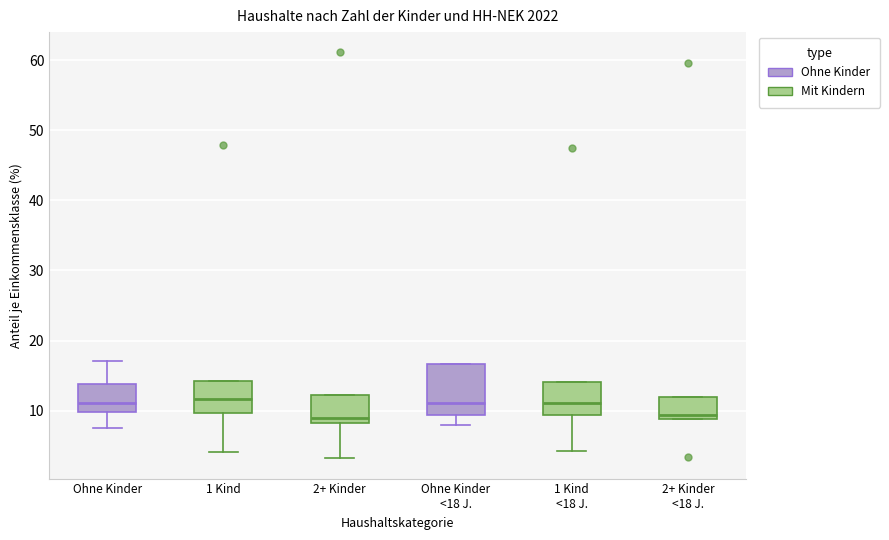

Reading left to right, transcribe this box plot: for each box, give where its median line is, the range the box spans, and where its two whiskers end, as read against the y-axis. The values are not printed on the chart, so give them approximately, as read against the axis.

Ohne Kinder: median 11, box 10 to 14, whiskers 8 to 17
1 Kind: median 12, box 10 to 14, whiskers 4 to 14
2+ Kinder: median 9, box 8 to 12, whiskers 3 to 12
Ohne Kinder <18 J.: median 11, box 9 to 17, whiskers 8 to 17
1 Kind <18 J.: median 11, box 9 to 14, whiskers 4 to 14
2+ Kinder <18 J.: median 9 (just above the box's lower edge), box 9 to 12, whiskers 9 to 12